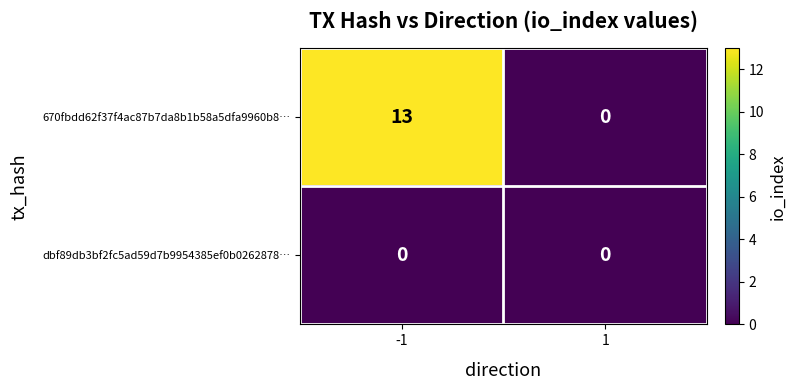

What is the sum of the 670fbdd62f37f4ac87b7da8b1b58a5dfa9960b8… values at -1 and 1?

13